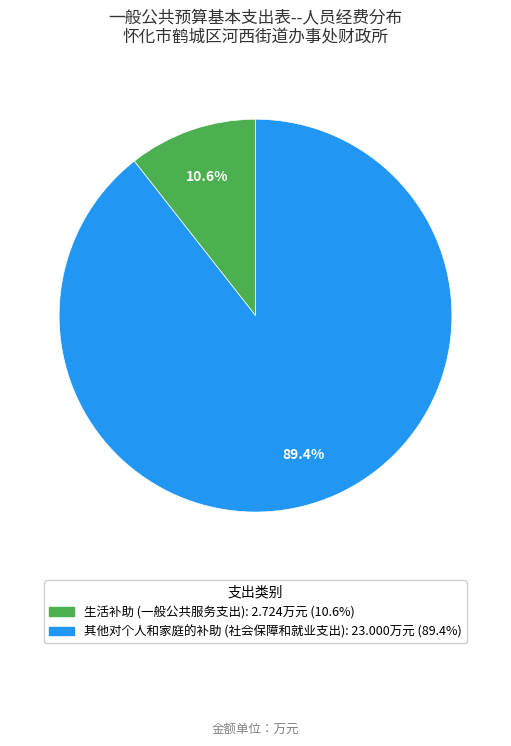

Which slice is the smallest?

生活补助 (一般公共服务支出)